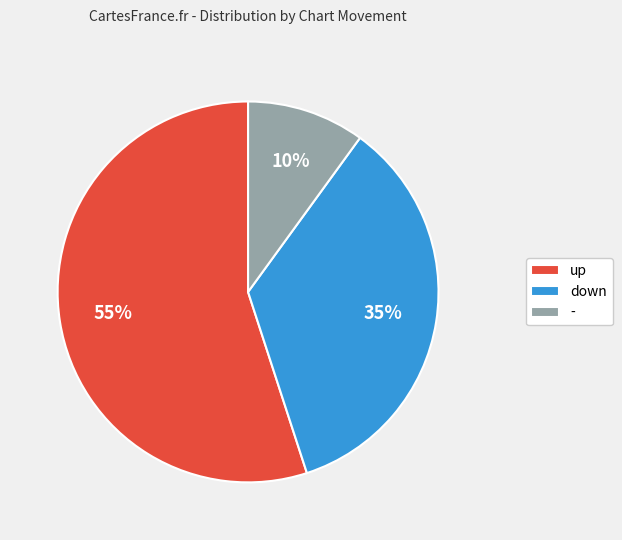

True or false: up accounts for 55% of the total.

True